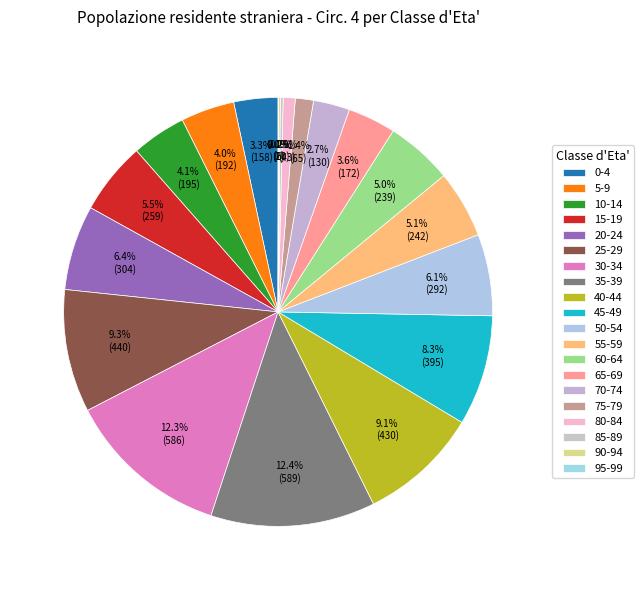

Count the number of slices in the pie.

20